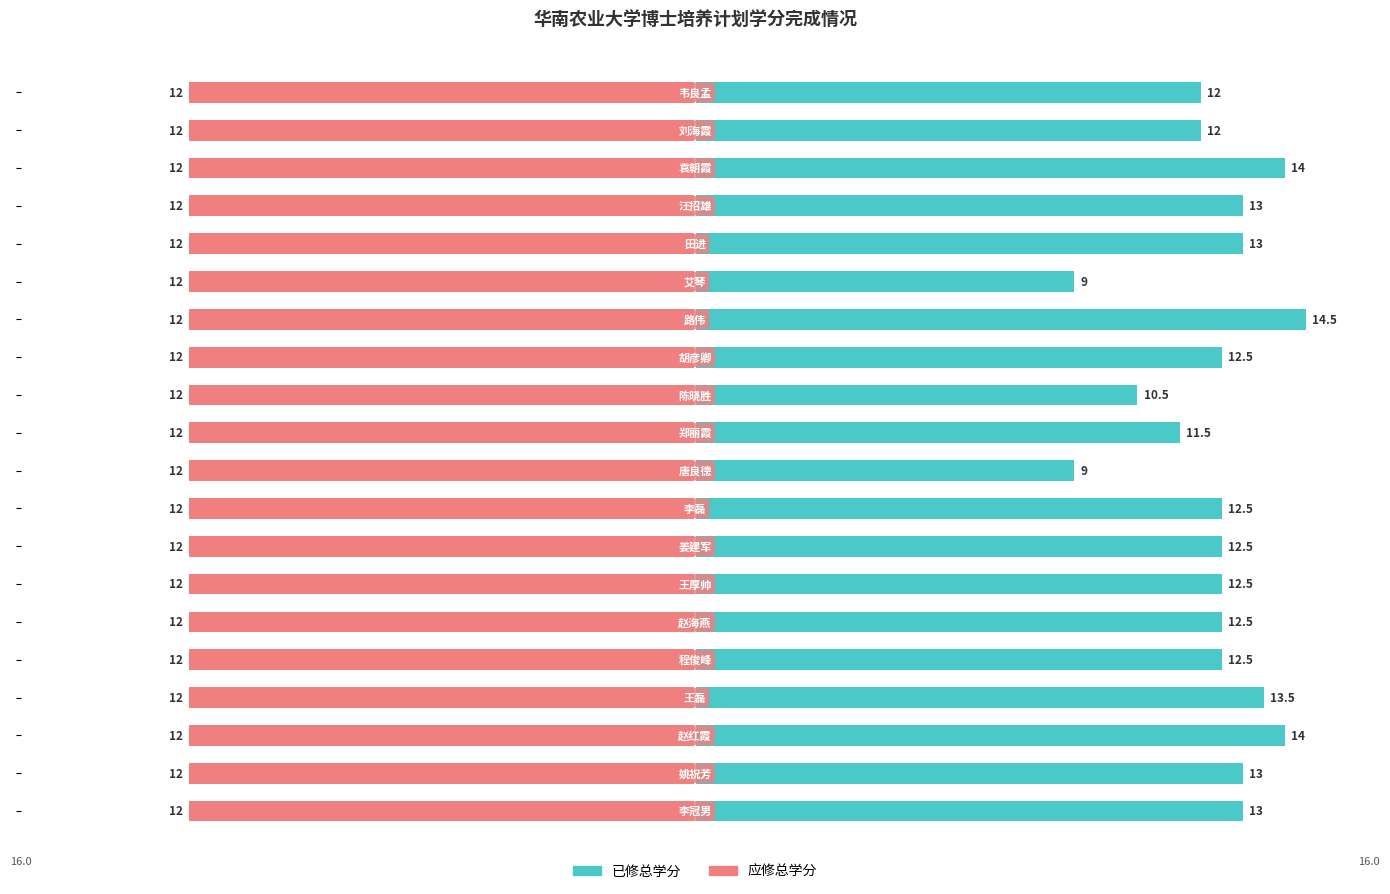

How many data points in 已修总学分 are above 12?

14